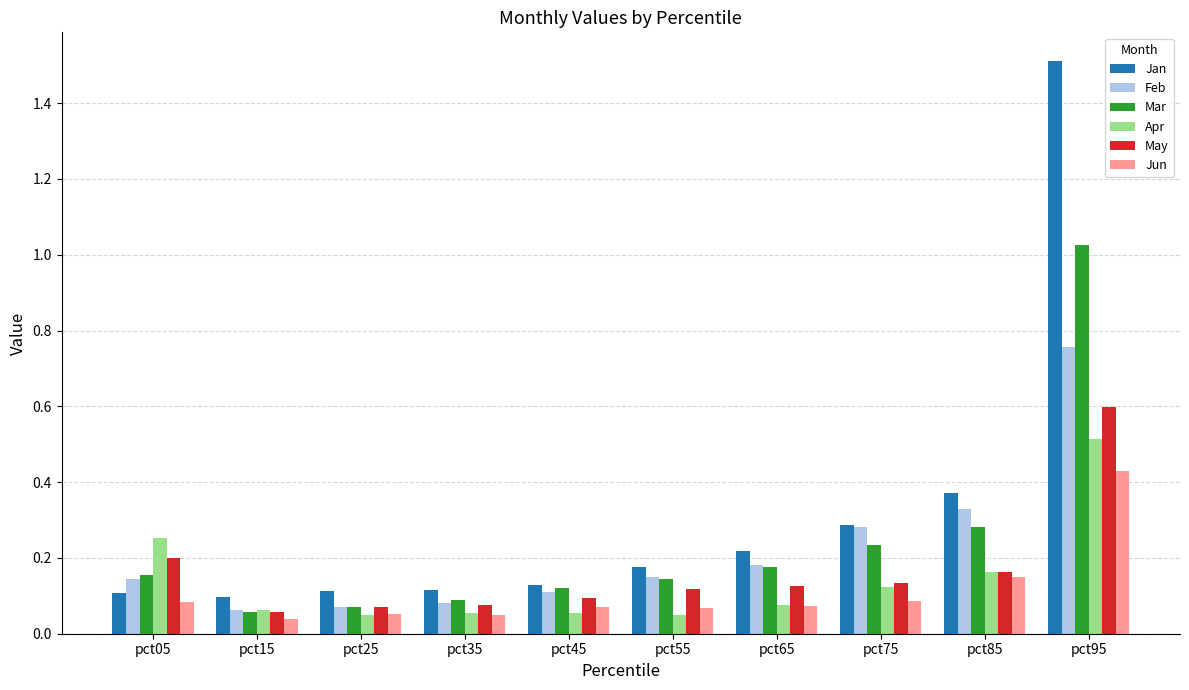

Which series has the largest total across all categories?

Jan